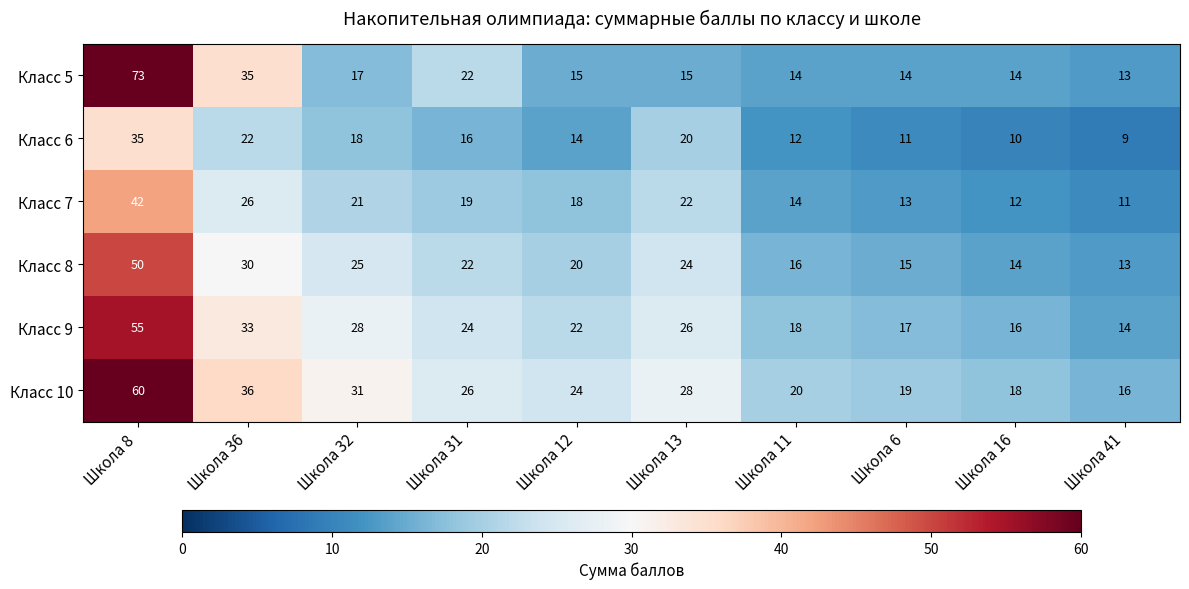

Rank the categories by Класс 8 value from lowest to highest.

Школа 41, Школа 16, Школа 6, Школа 11, Школа 12, Школа 31, Школа 13, Школа 32, Школа 36, Школа 8